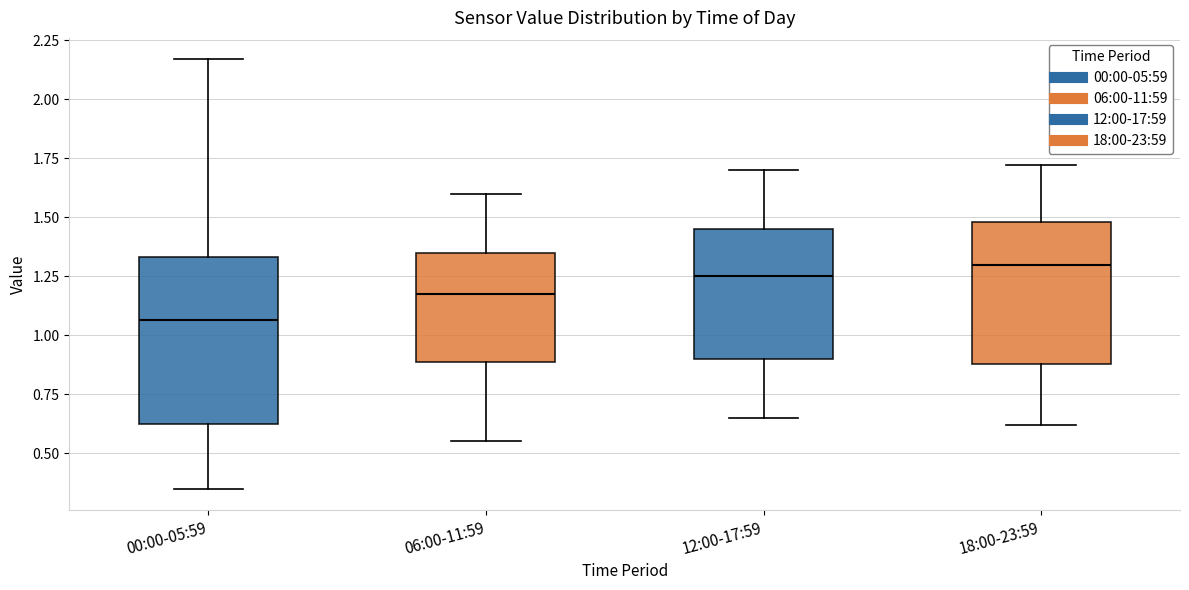

Where does the median line of the box for 18:00-23:59 sit on the y-axis? The values are not printed on the chart, so give them approximately, as read against the axis.

1.30